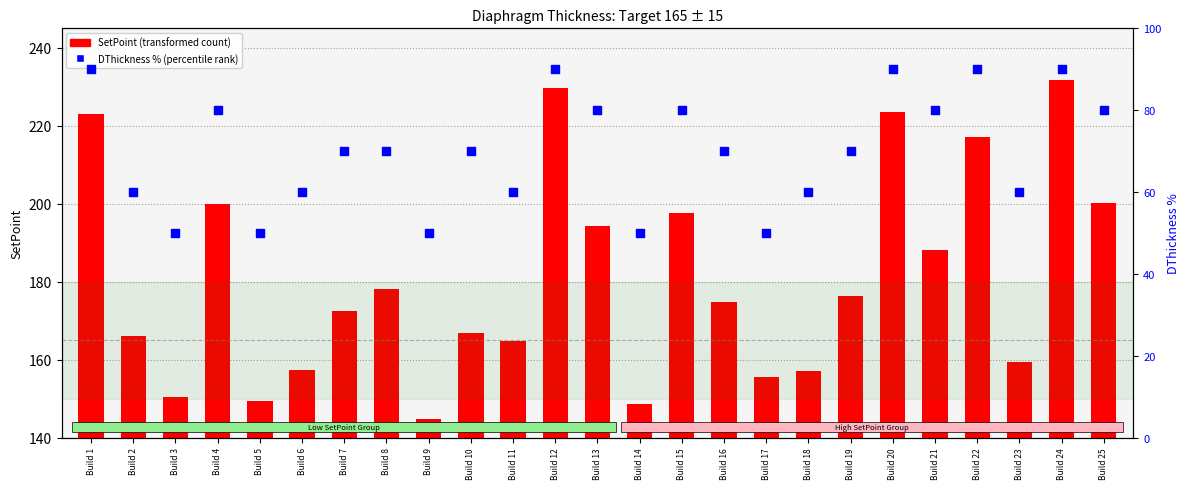

At which category is the sum across all series the highest?

Build 24